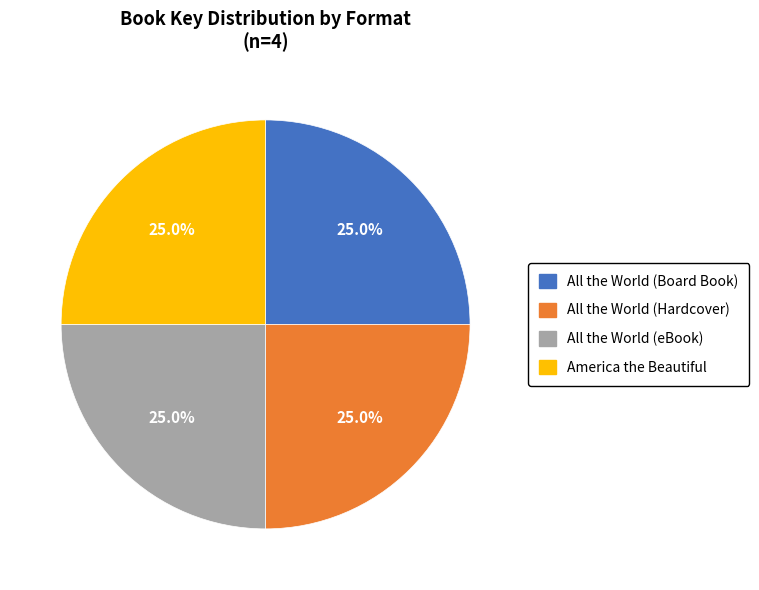

To the nearest percent, what percentage of the pie is All the World (eBook)?

25%